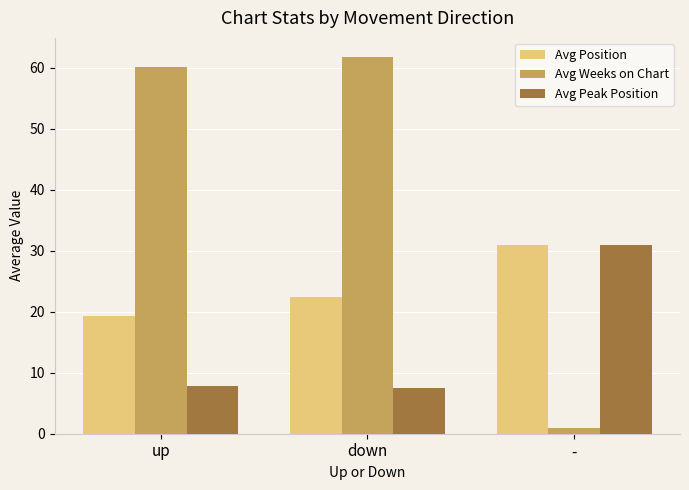

At which category is the sum across all series the highest?

down